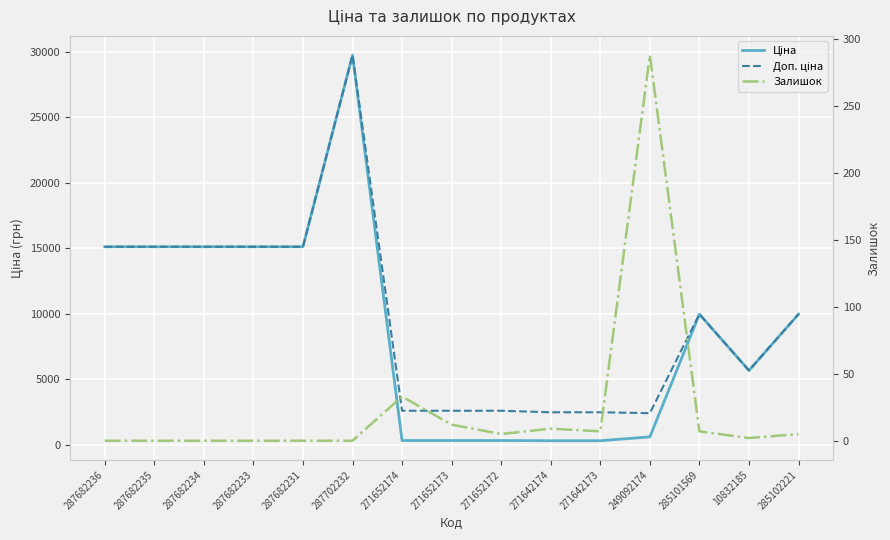

True or false: Доп. ціна and Ціна intersect in this chart.

False